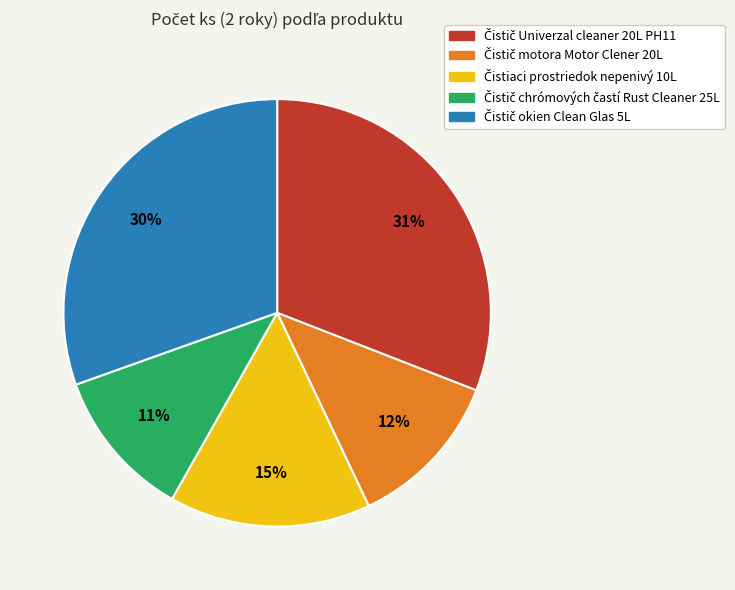

To the nearest percent, what is the average slice percentage?

20%